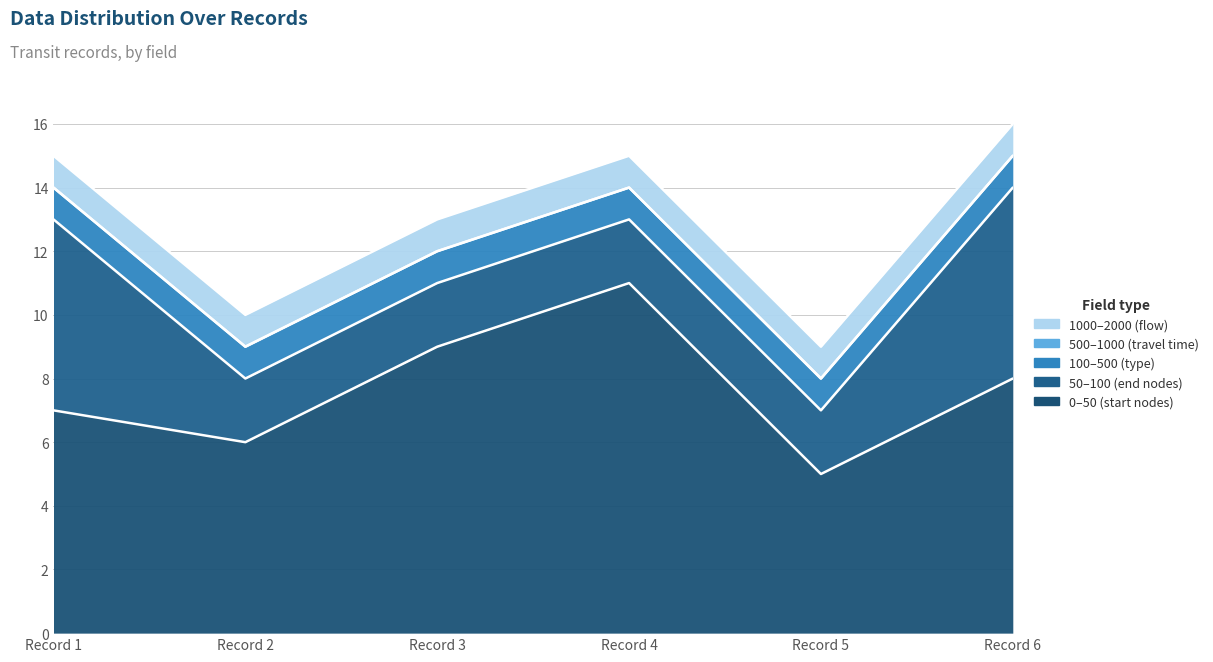

What is the spread (max minus min) of values at 2020-08-05 13:20:00 (6)?

8